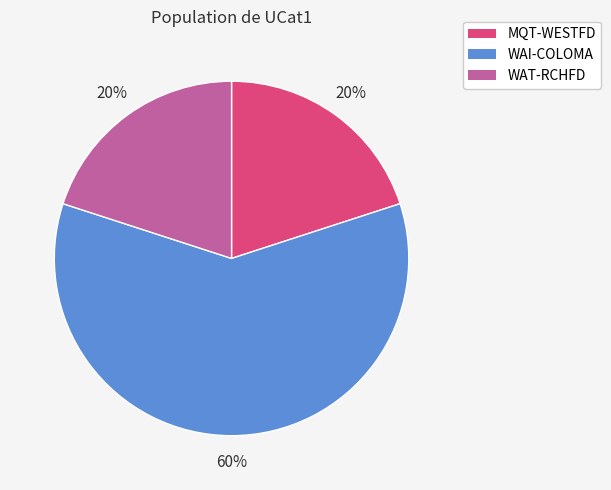

Which slice represents more than half of the pie?

WAI-COLOMA